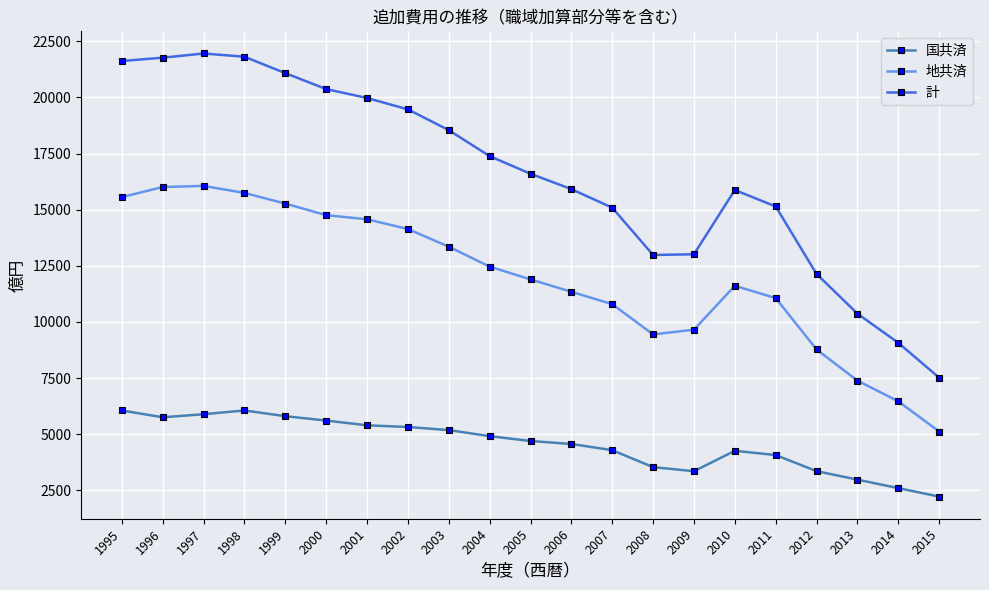

Read the 計 value at 2007, to the nearest 100.

15100